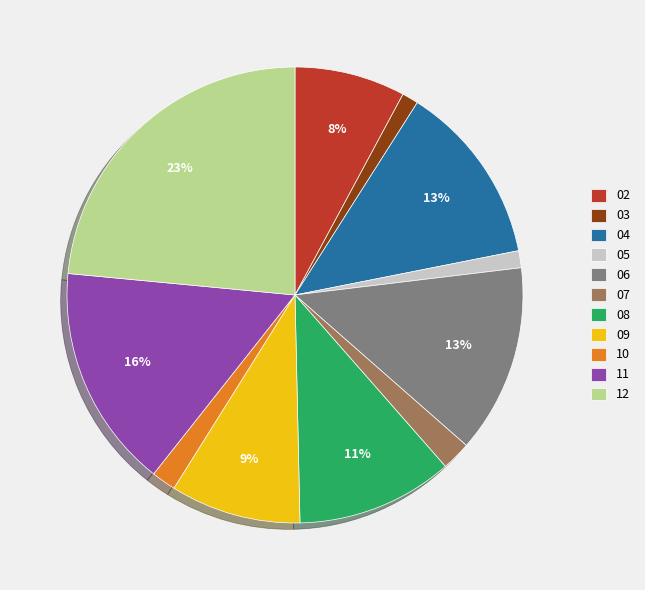

Does 08 represent more than half of the total?

No